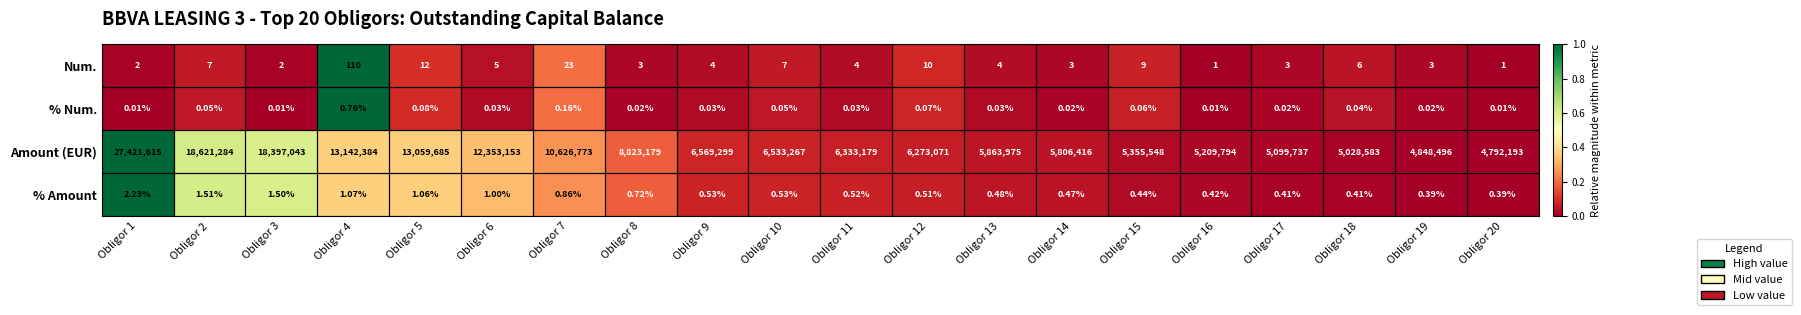

Between Obligor 5 and Obligor 19, which series saw the biggest shift?

Amount (EUR)